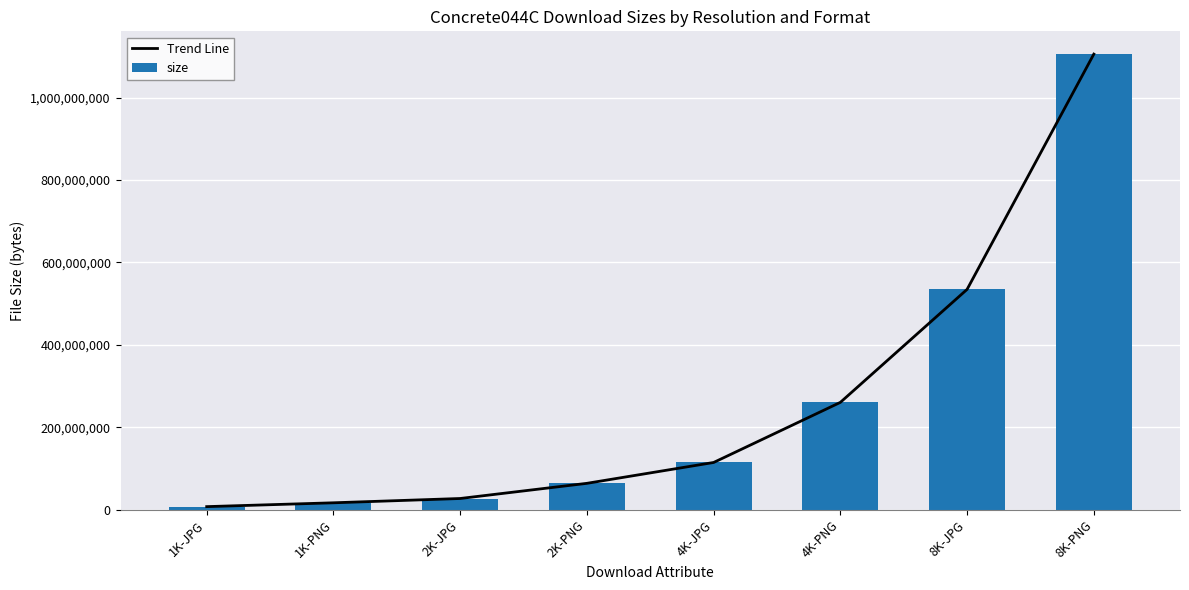

How many values in the size series exceed 114635399?

3